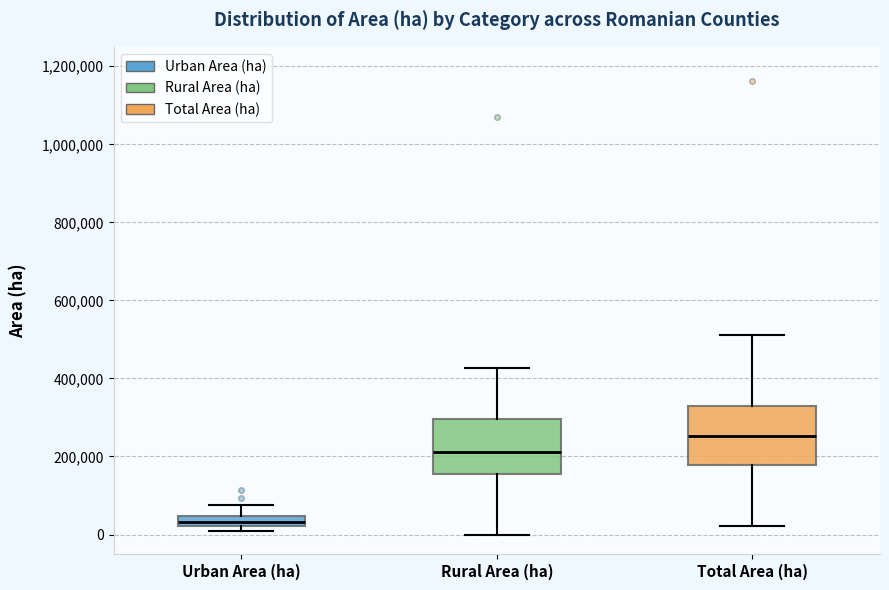

Where is the upper edge of the box for Urban Area (ha) on the y-axis? The values are not printed on the chart, so give them approximately, as read against the axis.

40000